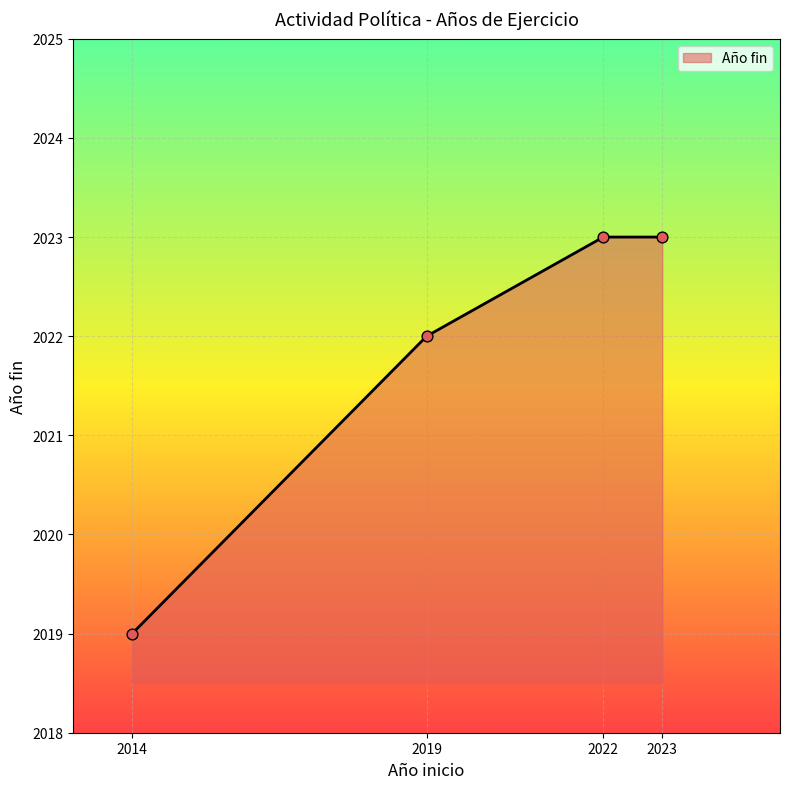

What is the ratio of the value at 2014 to the value at 2019?

1.0